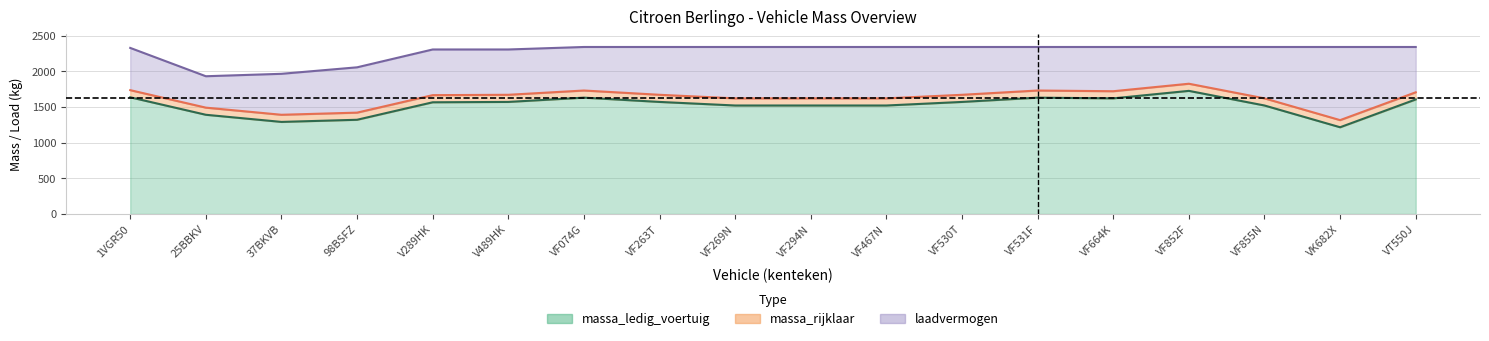

Which series has the widest spread of values?

massa_ledig_voertuig